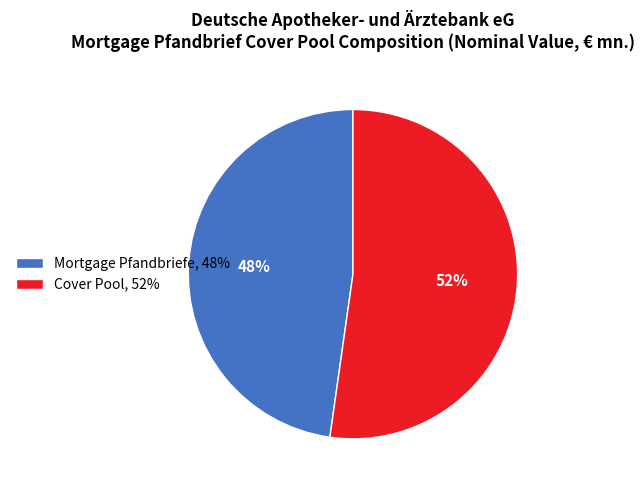

How many segments does this pie chart have?

2